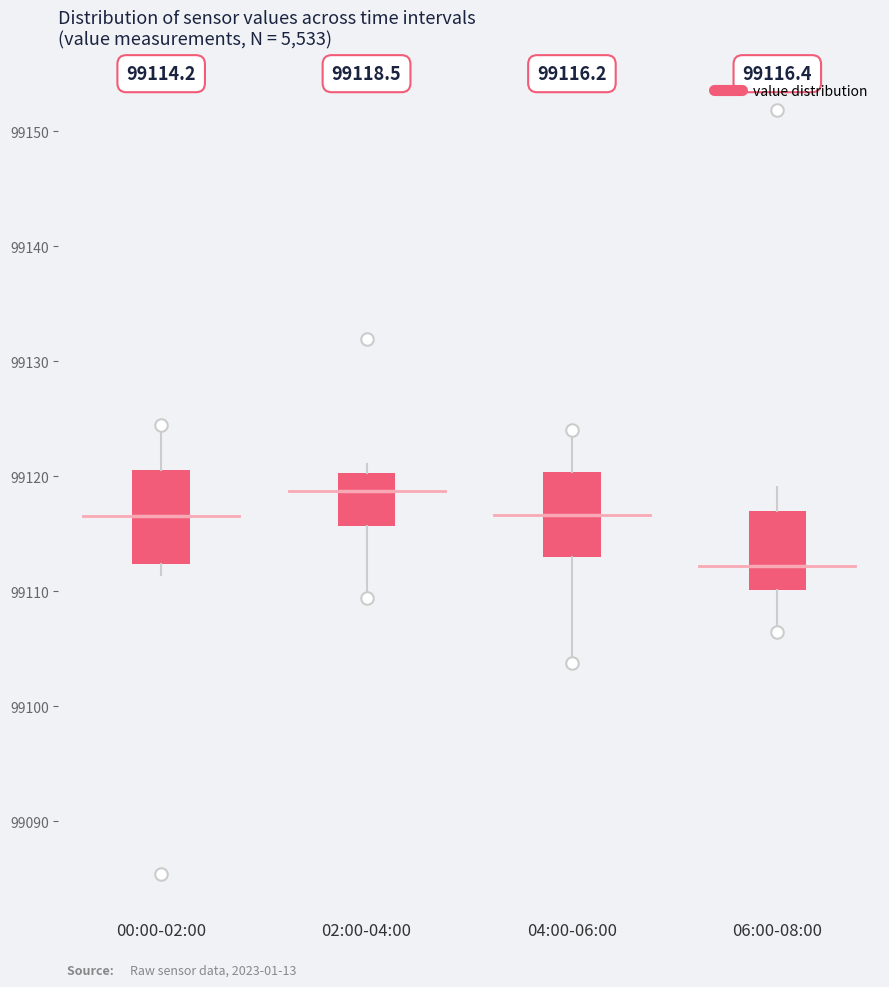

Which box's median line is the highest?

02:00-04:00